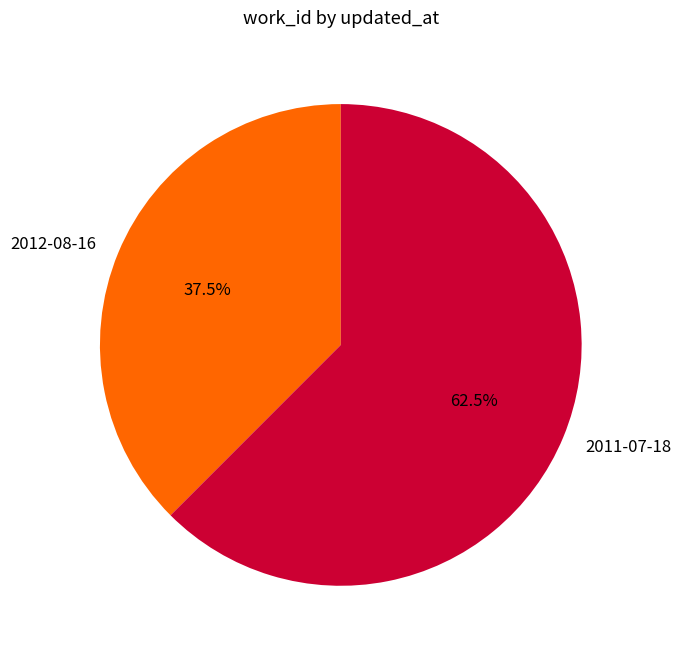

What is the total percentage of 2011-07-18 and 2012-08-16?

100.0%